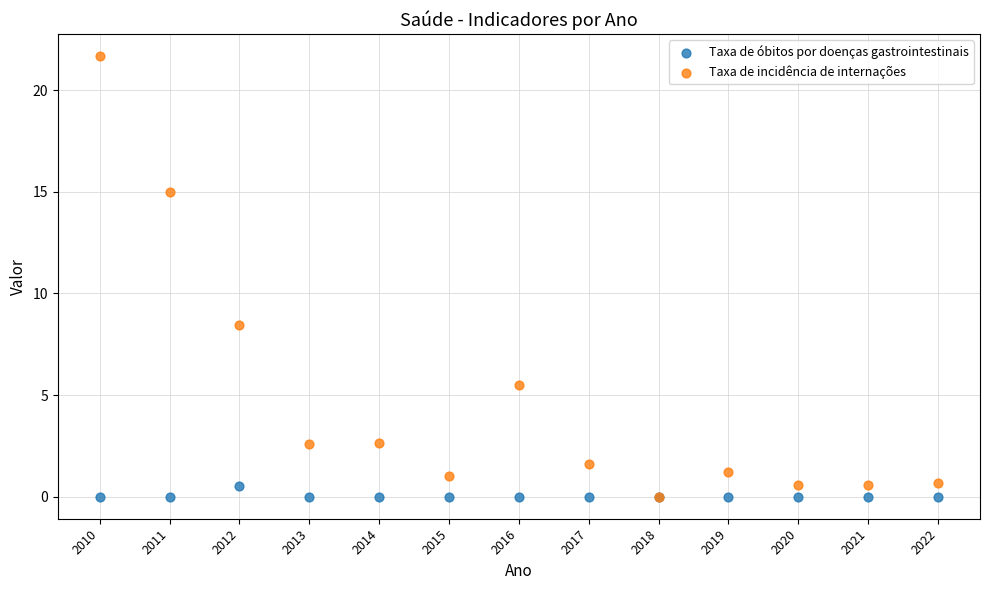

What are all the series names shown in the legend?

Taxa de óbitos por doenças gastrointestinais, Taxa de incidência de internações